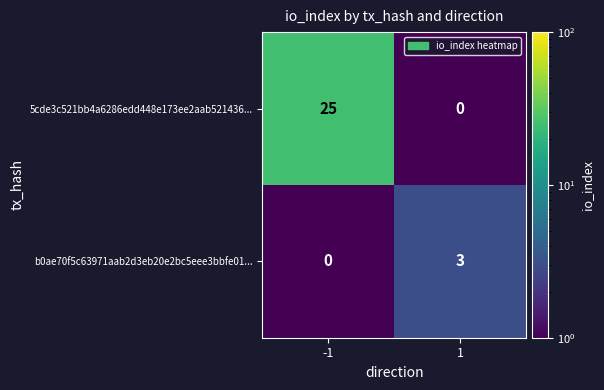

The 5cde3c521bb4a6286edd448e173ee2aab521436... series shows 25 at -1. True or false?

True